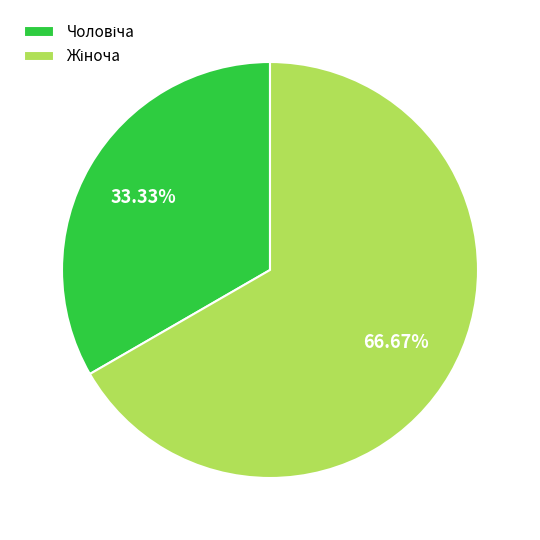

How many slices are in this pie chart?

2